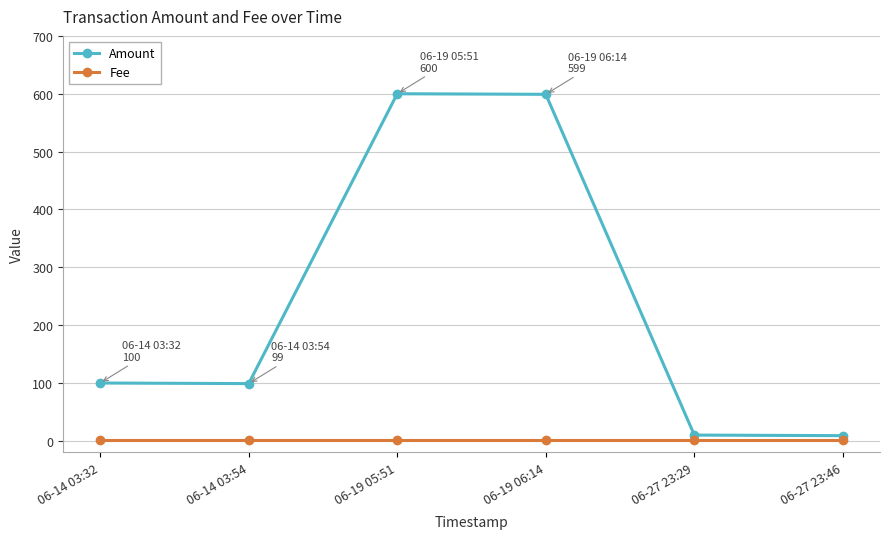

List the series in order of their peak value, highest first.

Amount, Fee